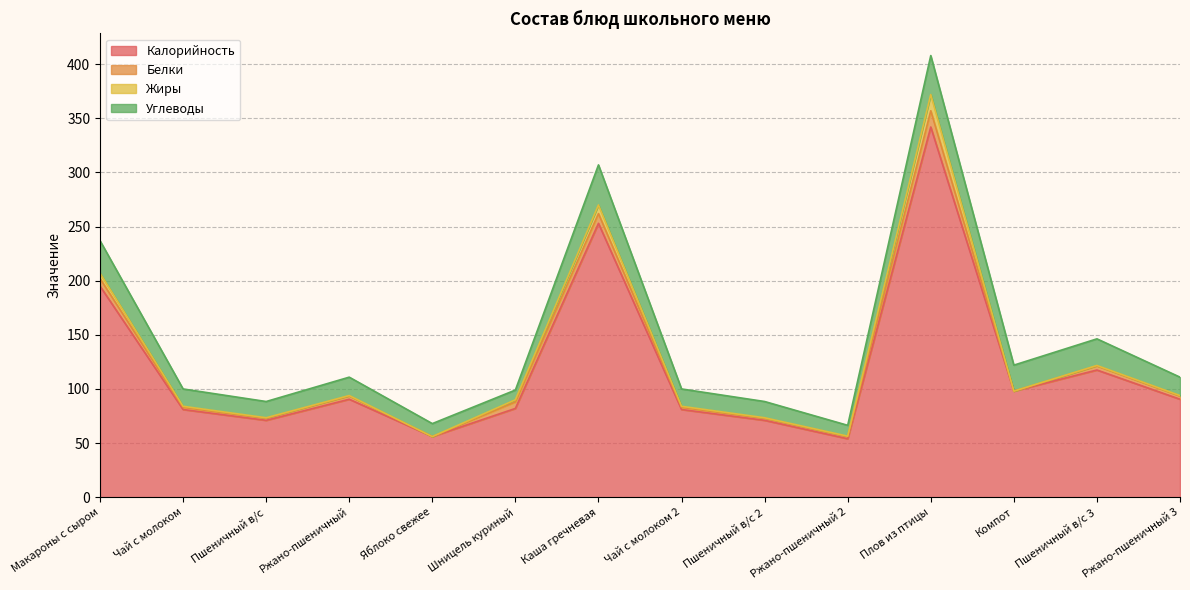

At which label is Жиры closest to 7?

Каша гречневая